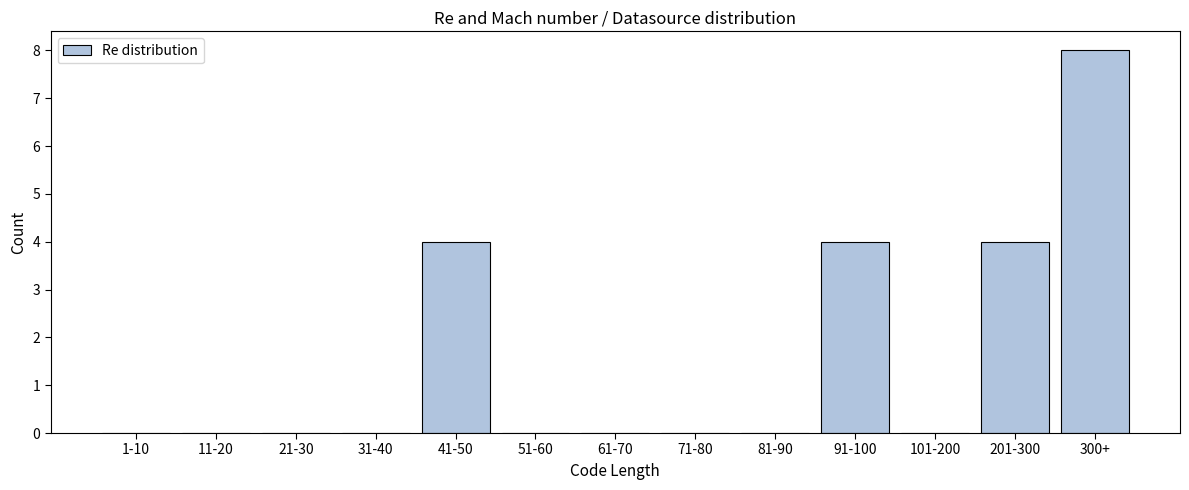

Reading left to right, transcribe all the data shown in this chart.

1-10=0	11-20=0	21-30=0	31-40=0	41-50=4	51-60=0	61-70=0	71-80=0	81-90=0	91-100=4	101-200=0	201-300=4	300+=8